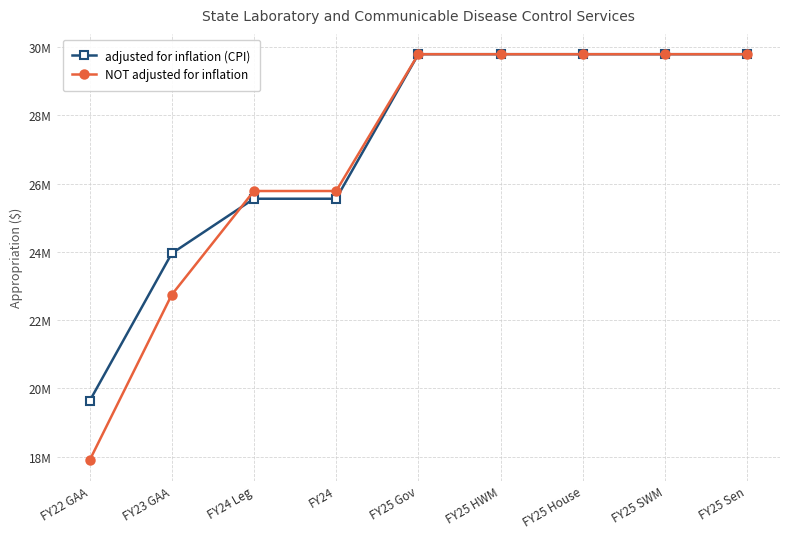

What is the difference between the maximum and second lowest values in the NOT adjusted for inflation series?

7045334